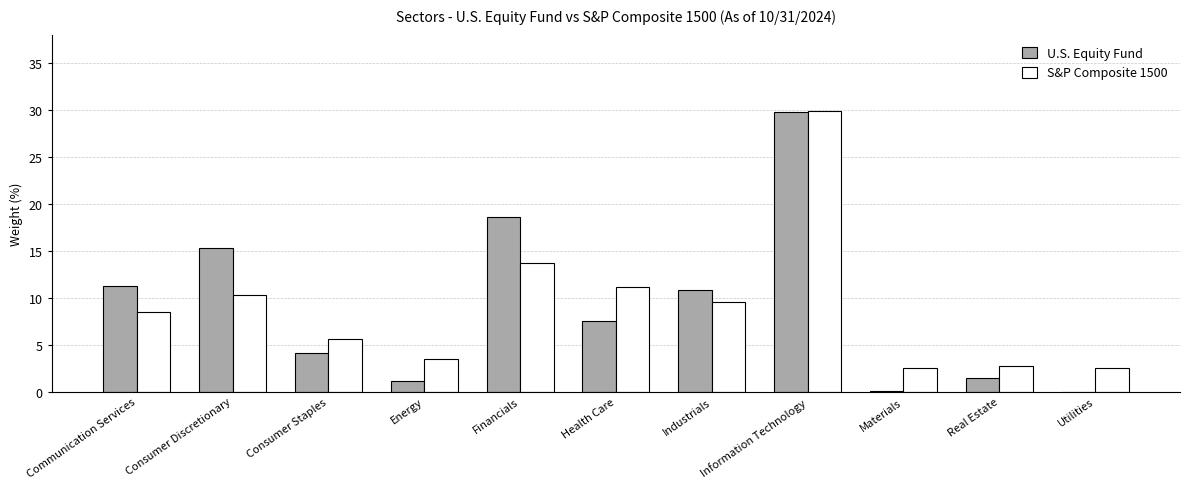

Which series changed the most between Industrials and Real Estate?

U.S. Equity Fund